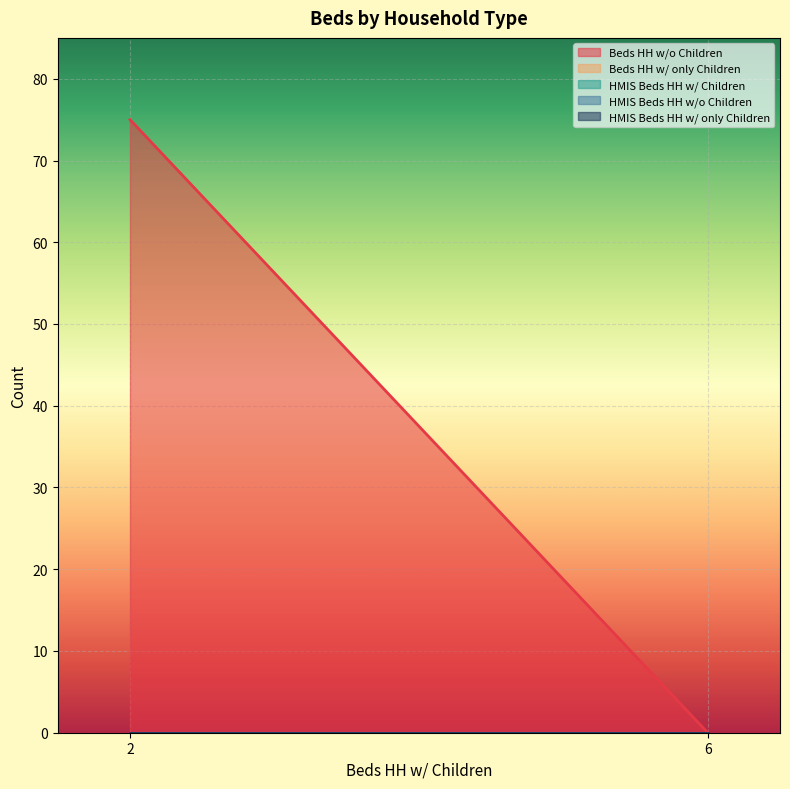

Rank the series at 6 from lowest to highest value.

Beds HH w/o Children, Beds HH w/ only Children, HMIS Beds HH w/ Children, HMIS Beds HH w/o Children, HMIS Beds HH w/ only Children